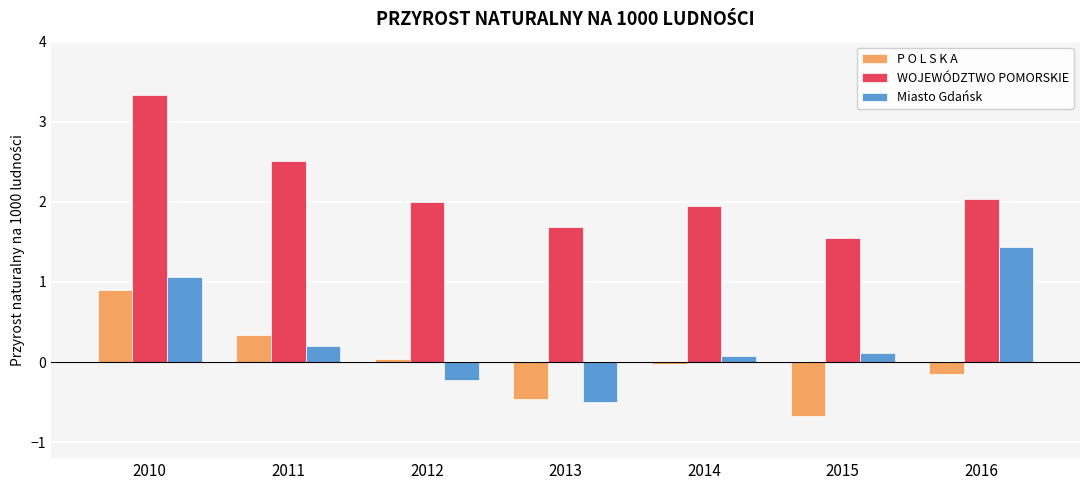

Is the value of WOJEWÓDZTWO POMORSKIE at 2011 greater than the value of Miasto Gdańsk at 2011?

Yes